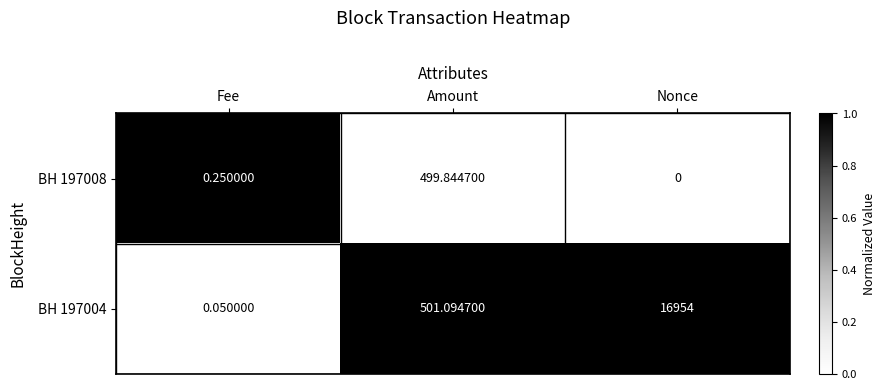

Which category has the highest value in the BH 197004 series?

Nonce